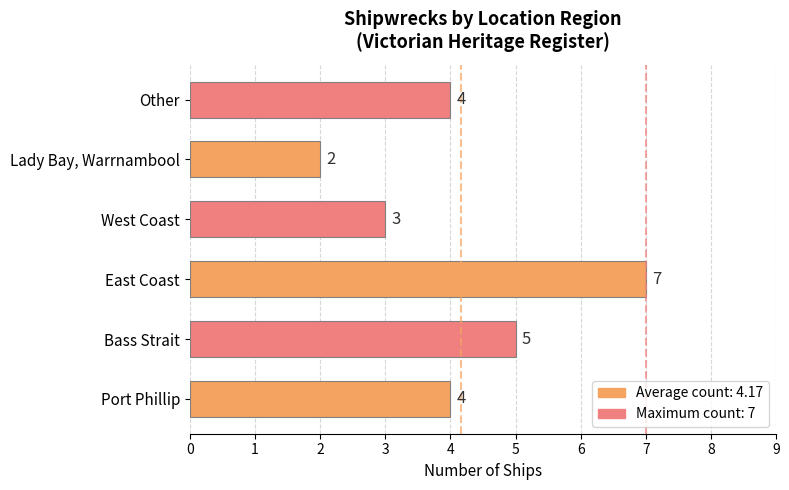

What is the maximum value shown in the chart?

7